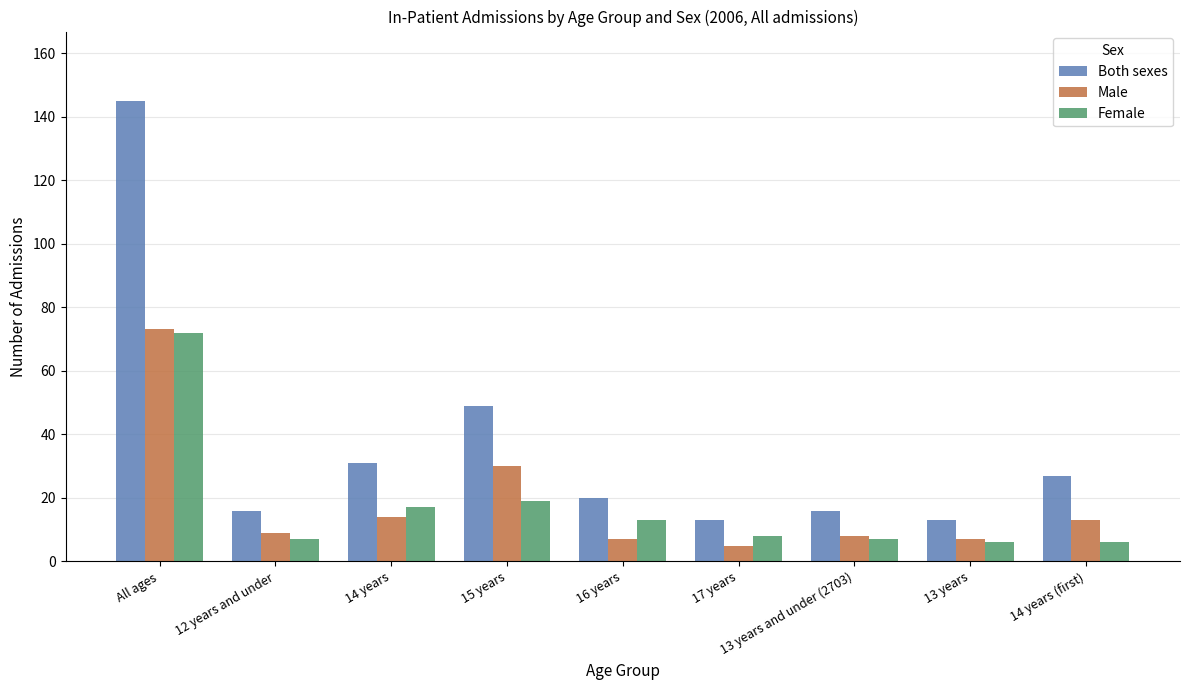

What are all the series names shown in the legend?

Both sexes, Male, Female